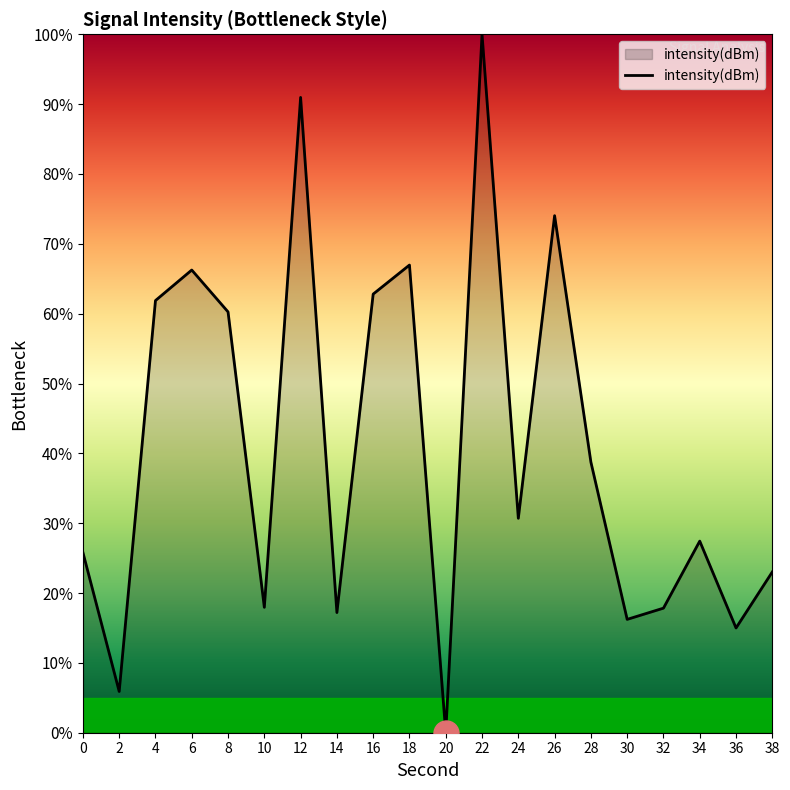

What is the difference between the maximum and minimum values?

100.0